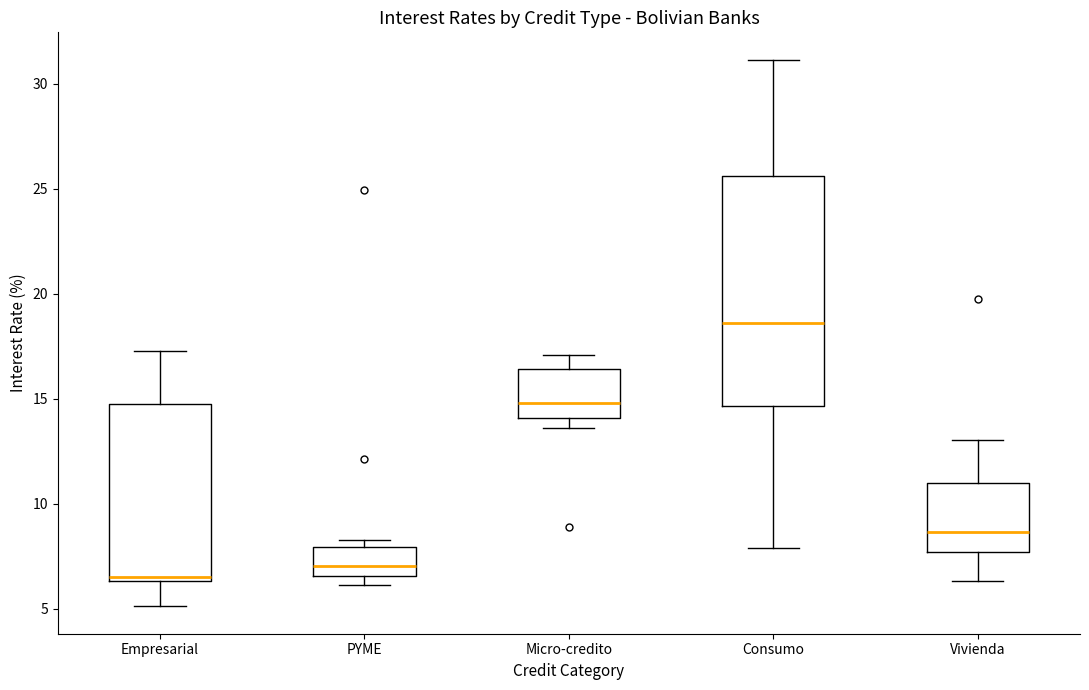

Which box has the lowest median line?

Empresarial